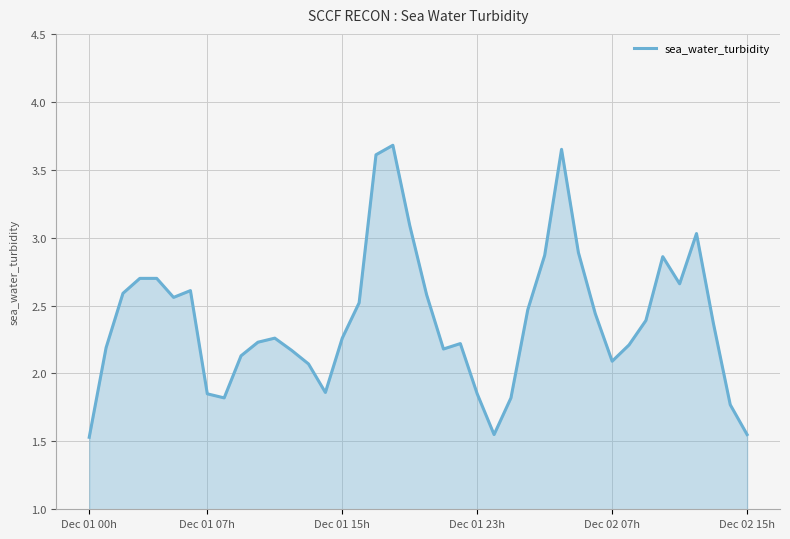

What is the smallest value displayed?

1.5